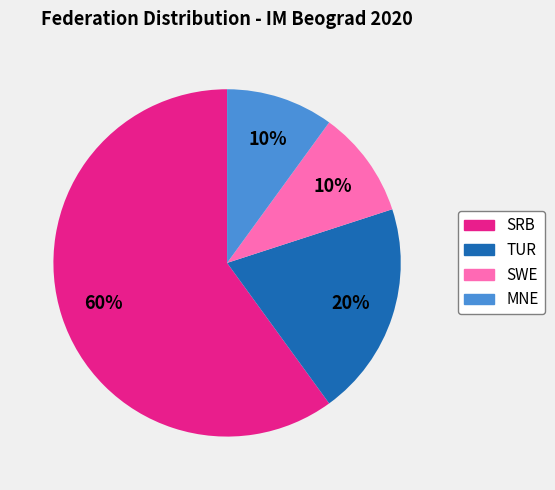

The TUR slice represents 32% of the pie. True or false?

False